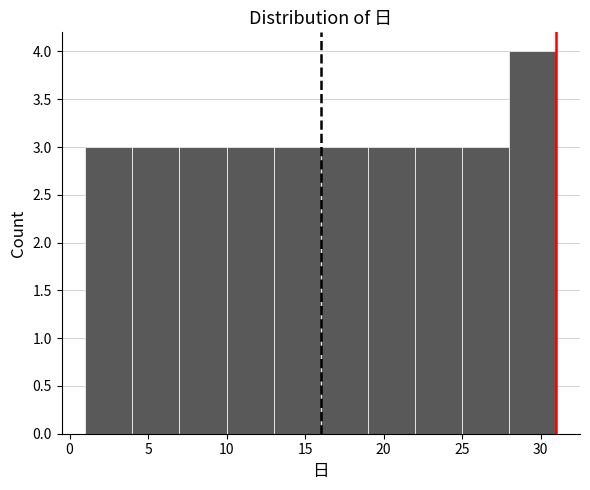

Reading left to right, transcribe this chart: for each bar, give the range it covers on the x-axis and its height. The values are not printed on the chart, so give them approximately, as read against the axis.

1 to 4: 3
4 to 7: 3
7 to 10: 3
10 to 13: 3
13 to 16: 3
16 to 19: 3
19 to 22: 3
22 to 25: 3
25 to 28: 3
28 to 31: 4